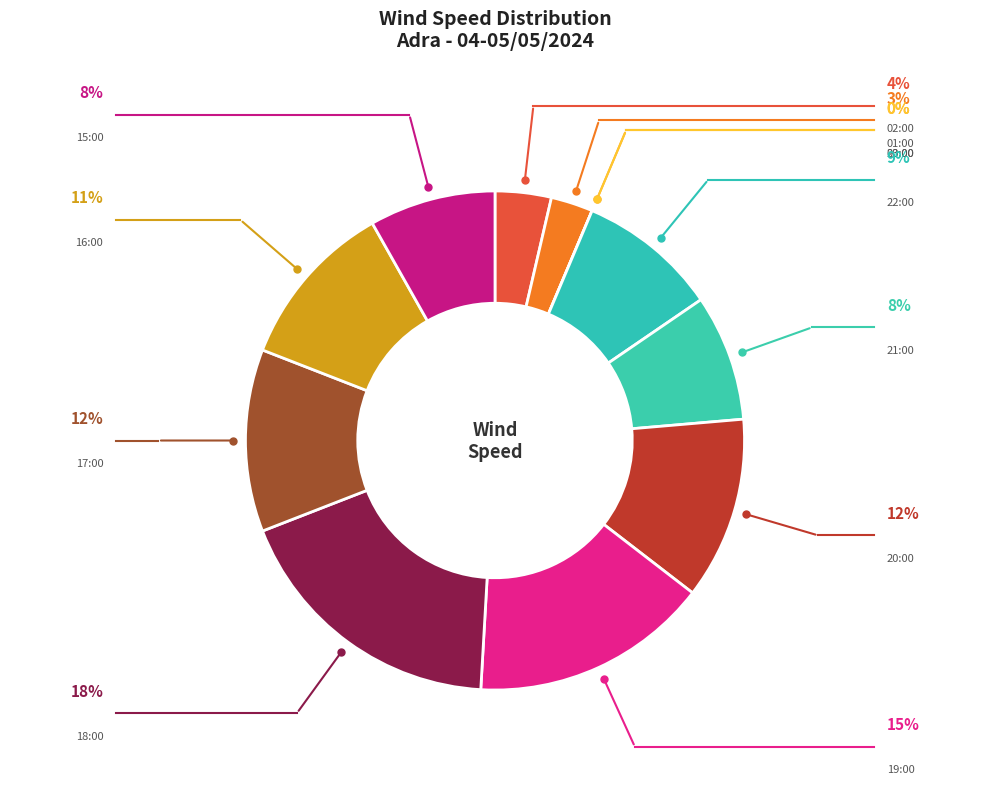

To the nearest percent, what percentage of the pie is 15:00?

8%